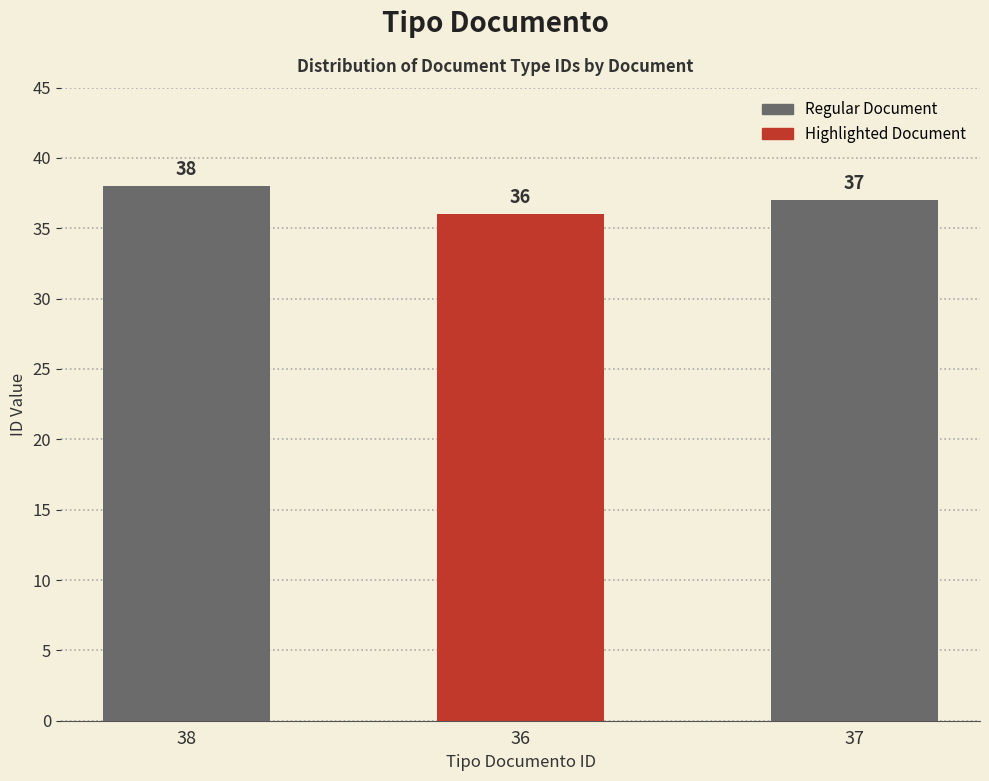

Reading left to right, what are all the values shown in this chart?

38	36	37